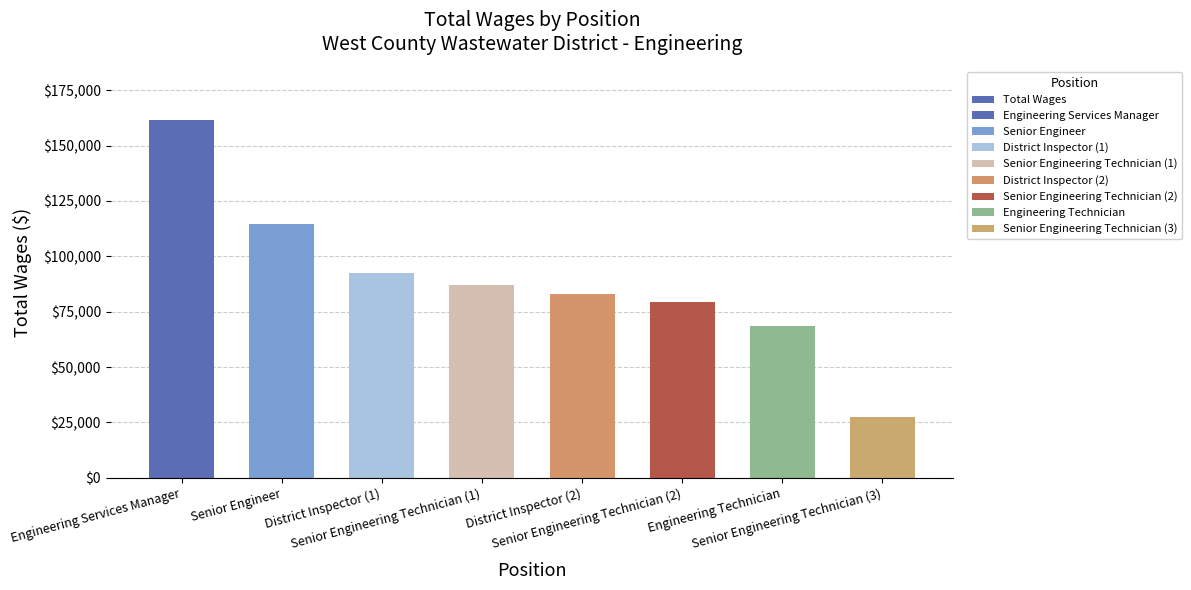

What is the value of the 2nd bar from the left?

114448